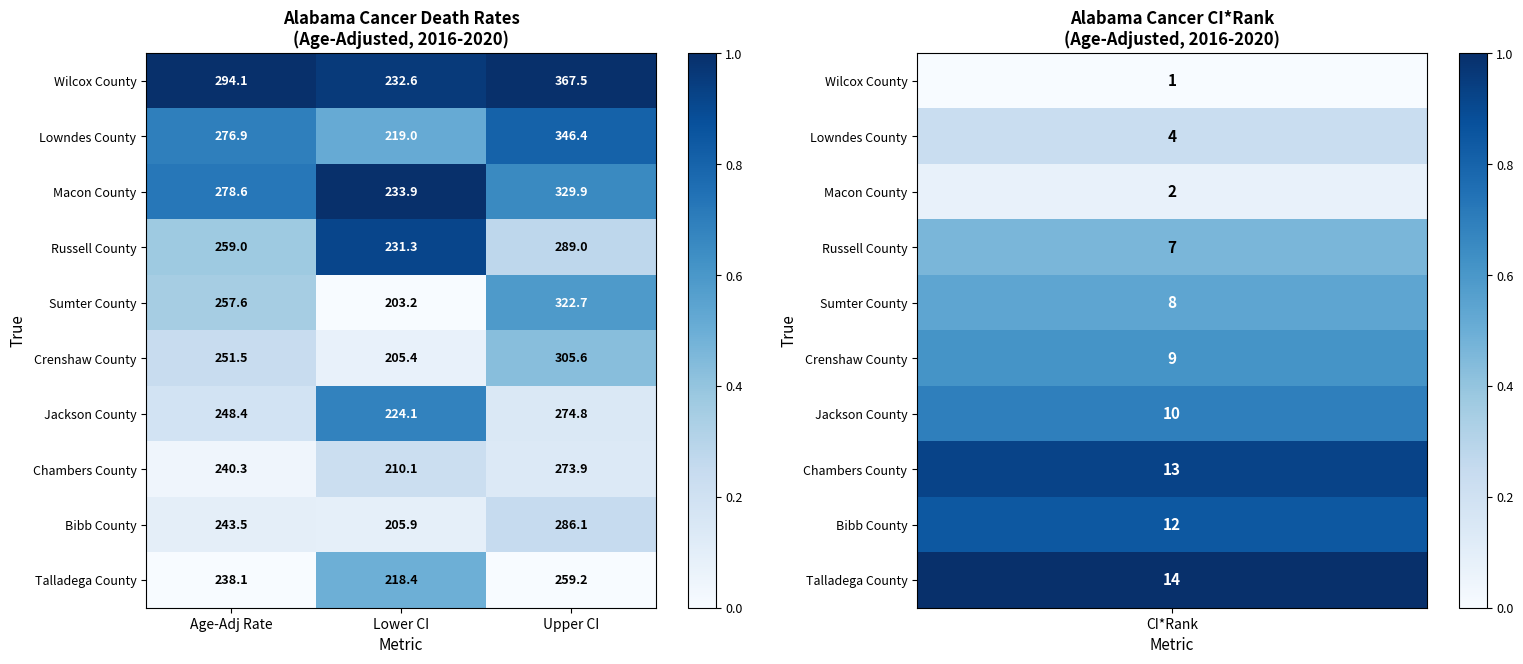

How many values in the Lowndes County series exceed 276?

2